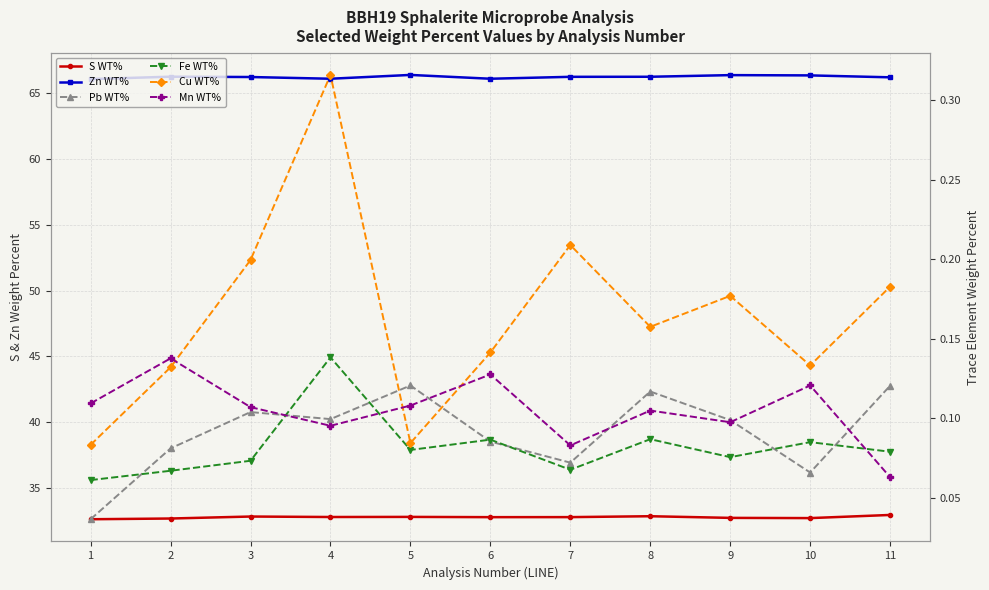

Which category has the lowest value in the Pb WT% series?

1